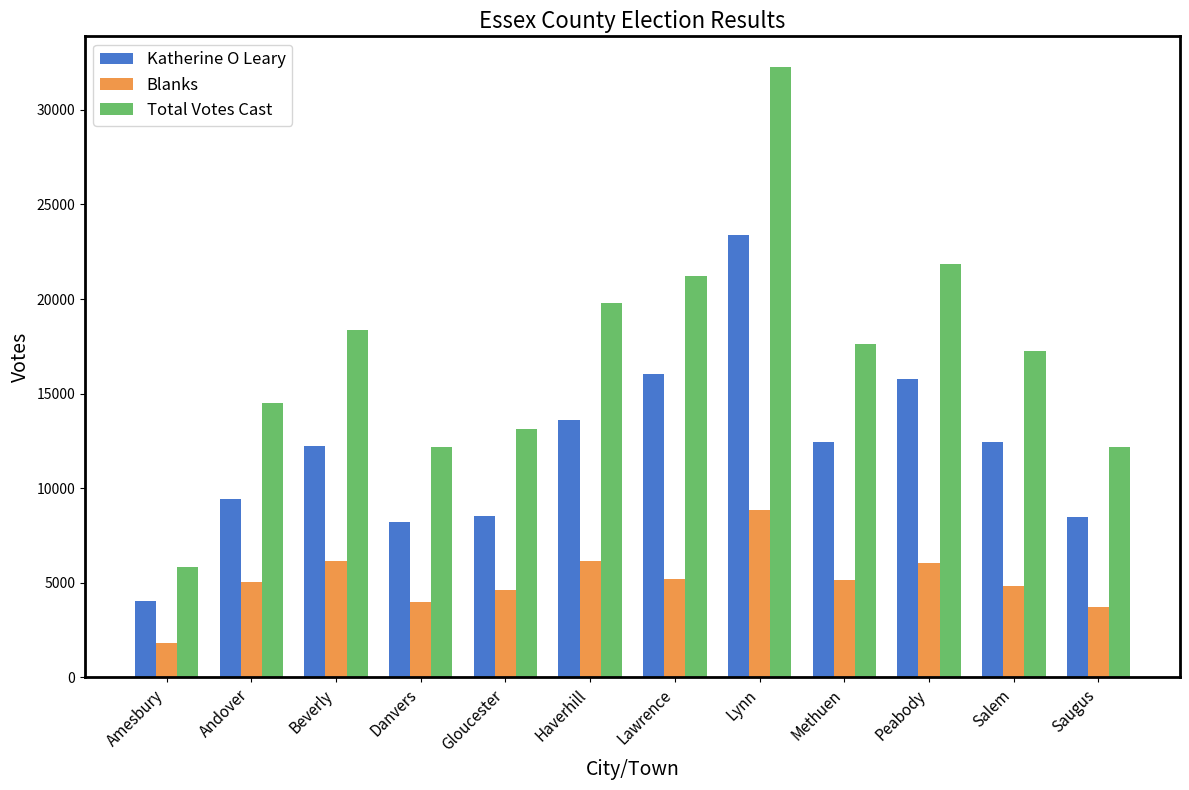

The Katherine O Leary series shows 12452 at Salem. True or false?

True